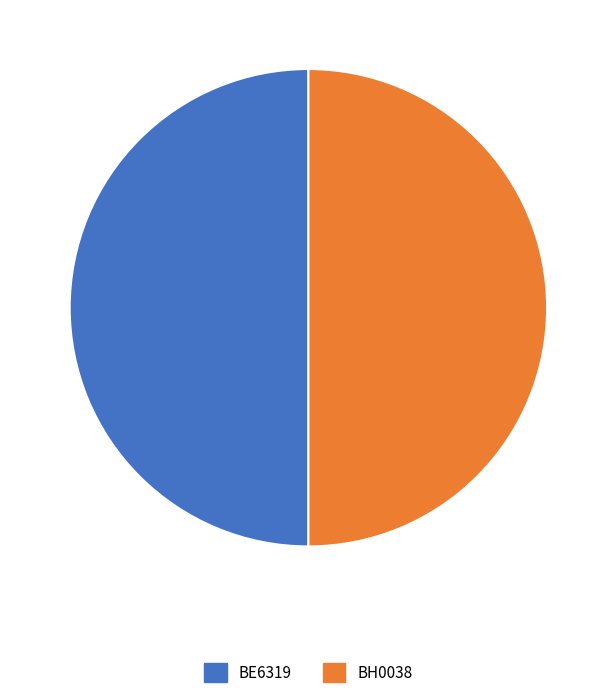

The BH0038 slice represents 50% of the pie. True or false?

True